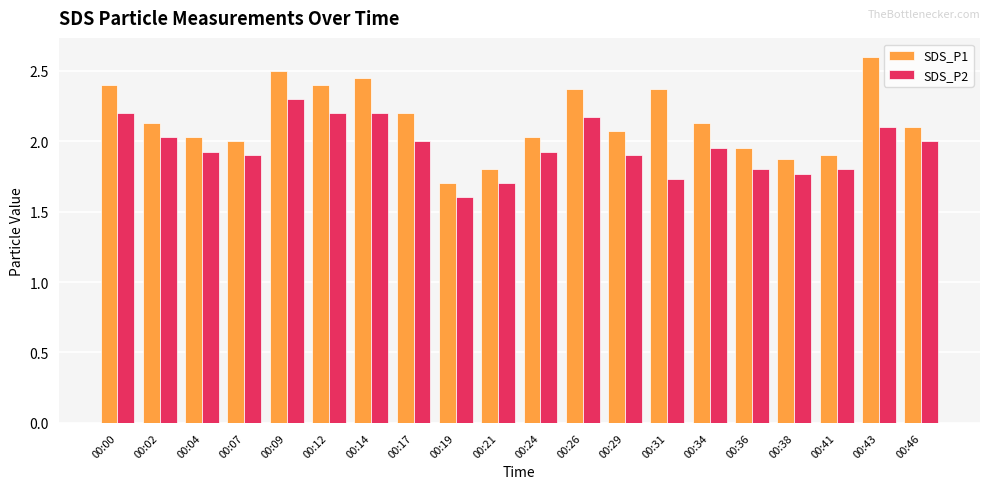

What is the maximum value shown in the chart?

2.6